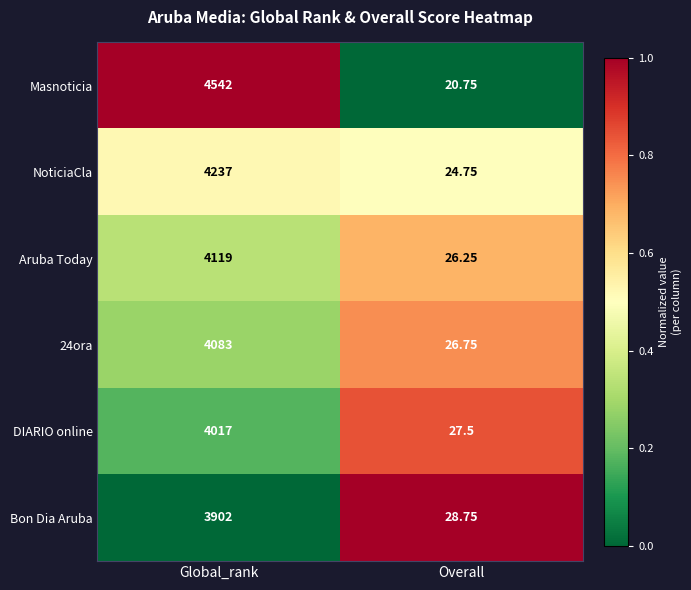

List the labels in order of DIARIO online value, largest first.

Global_rank, Overall